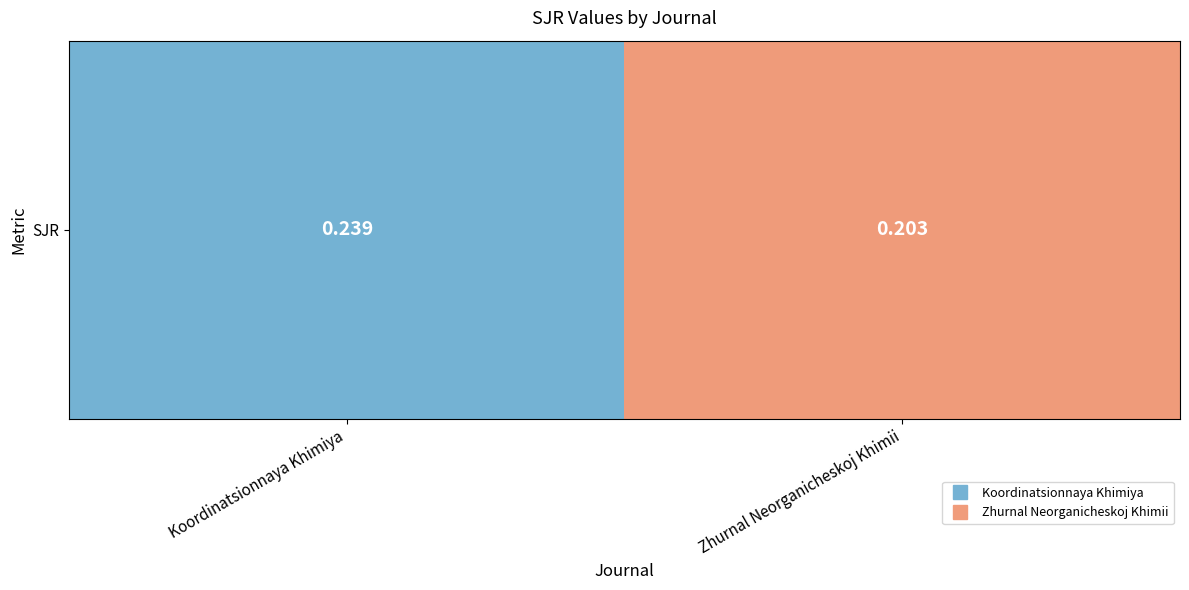

List the labels in order of value, largest first.

Koordinatsionnaya Khimiya, Zhurnal Neorganicheskoj Khimii